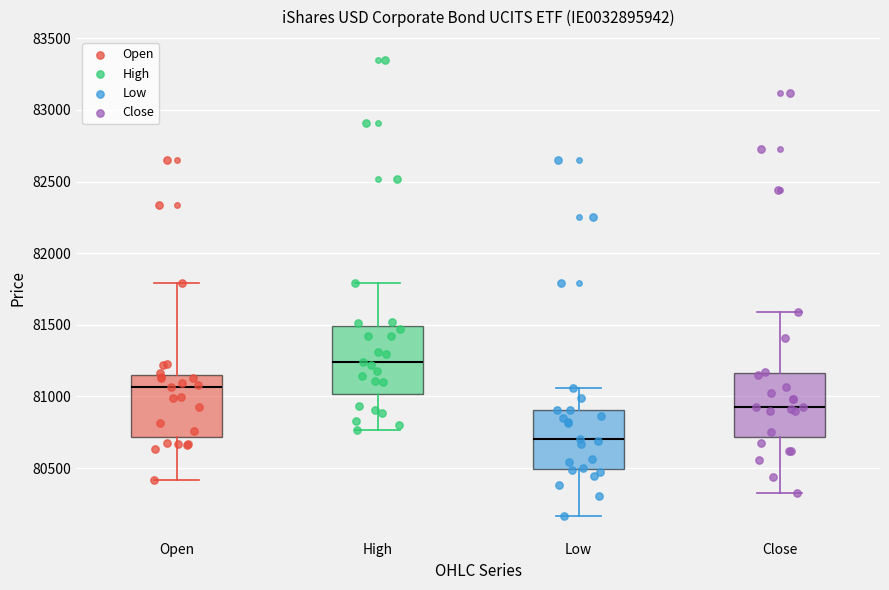

Reading left to right, read every box against the y-axis: the position of its median line, the range the box covers, and the ends of its whiskers. The values are not printed on the chart, so give them approximately, as read against the axis.

Open: median 81050, box 80700 to 81150, whiskers 80400 to 81800
High: median 81250, box 81000 to 81500, whiskers 80750 to 81800
Low: median 80700, box 80500 to 80900, whiskers 80150 to 81050
Close: median 80950, box 80700 to 81150, whiskers 80300 to 81600